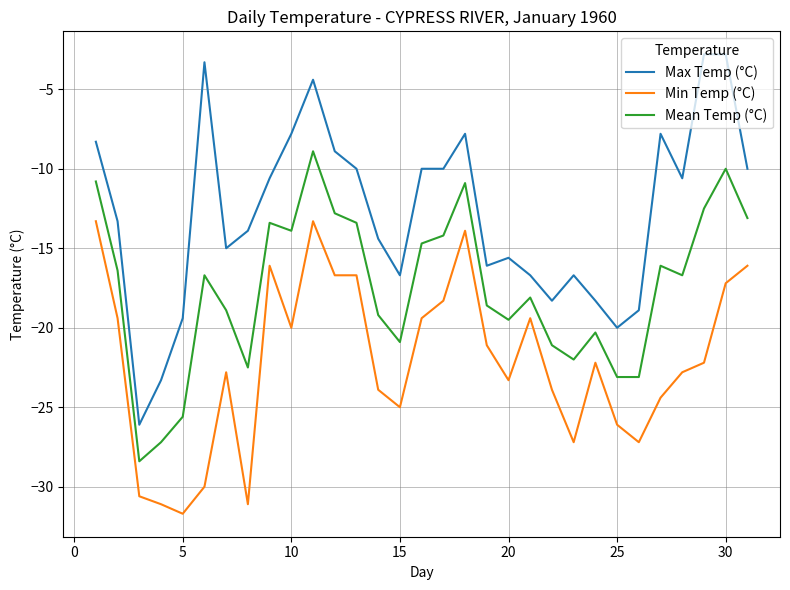

Which series has the largest total across all categories?

Max Temp (°C)